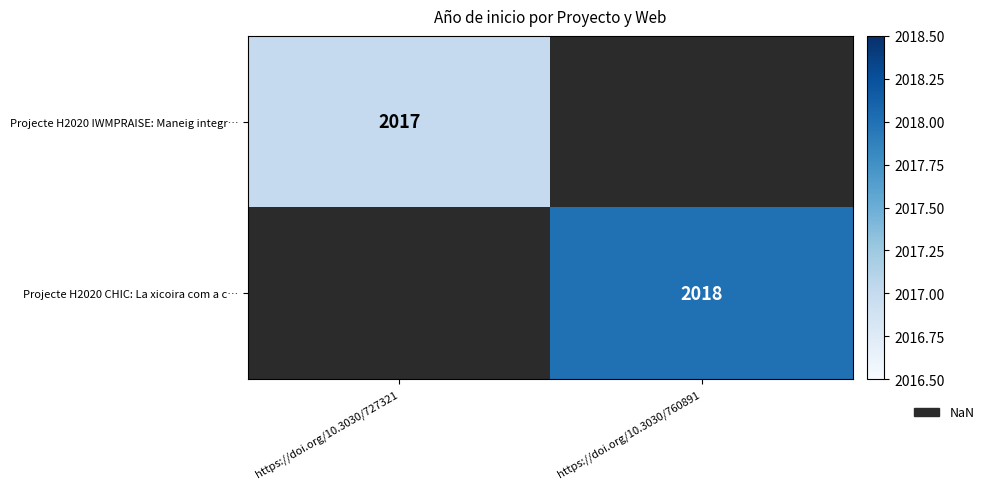

Count the number of categories in the chart.

2